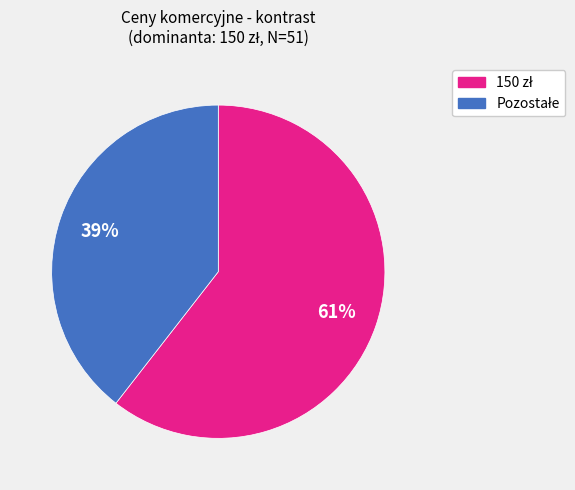

To the nearest percent, what is the average slice percentage?

50%